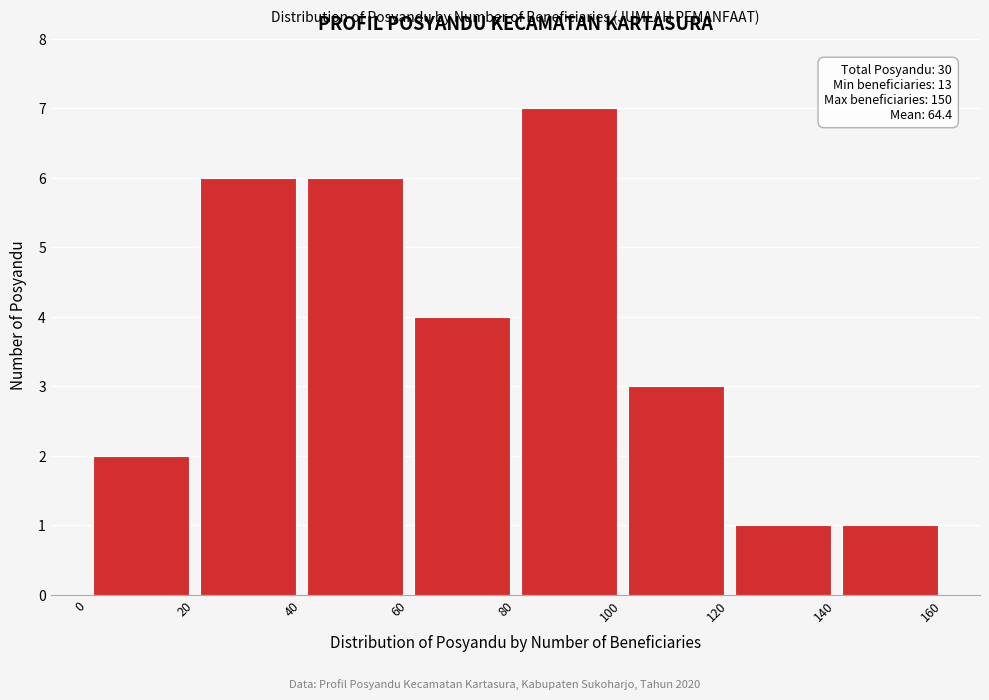

Which range on the x-axis has the tallest bar?

80 to 100